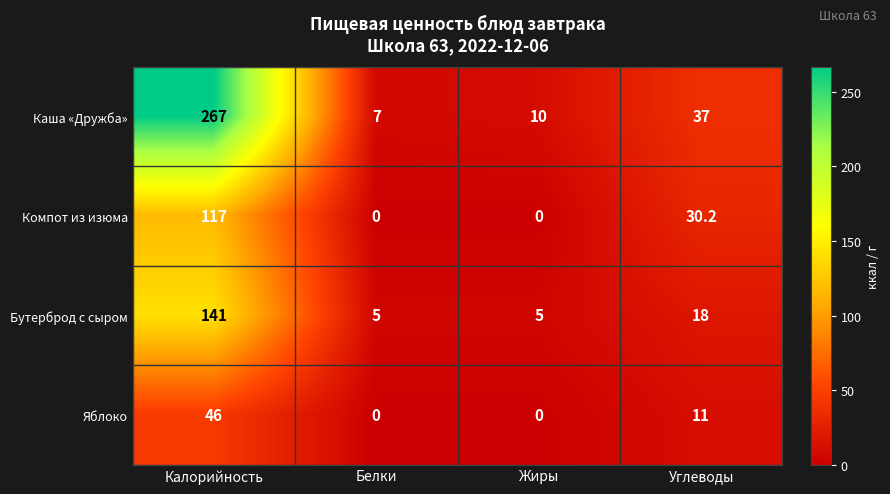

What is the difference between the second highest and second lowest values in the Компот из изюма series?

30.2